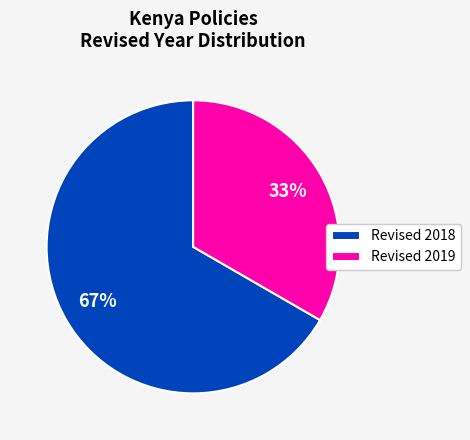

Combined, do Revised 2019 and Revised 2018 account for over 50%?

Yes